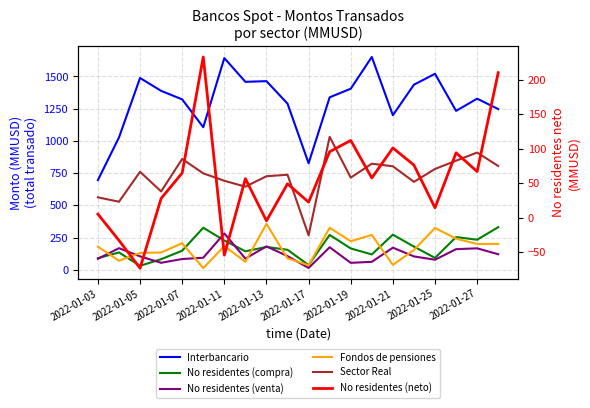

At 2022-01-19, list the series in order from smallest to largest.

No residentes (venta), No residentes (neto), No residentes (compra), Fondos de pensiones, Sector Real, Interbancario